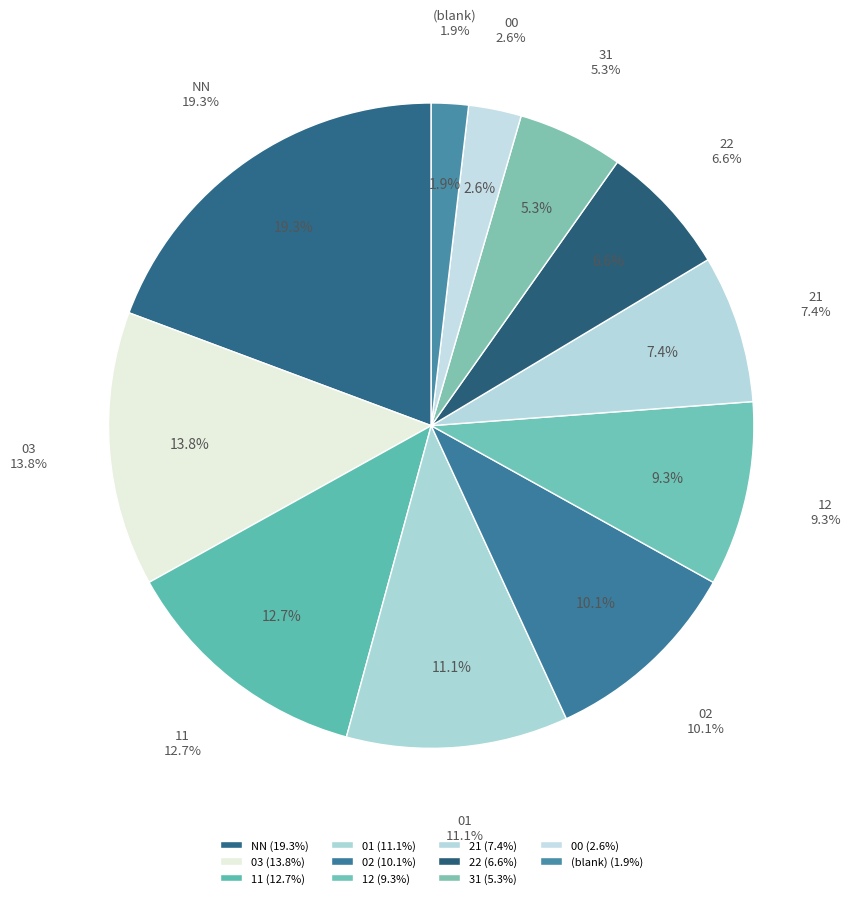

Does any single category account for the majority?

No